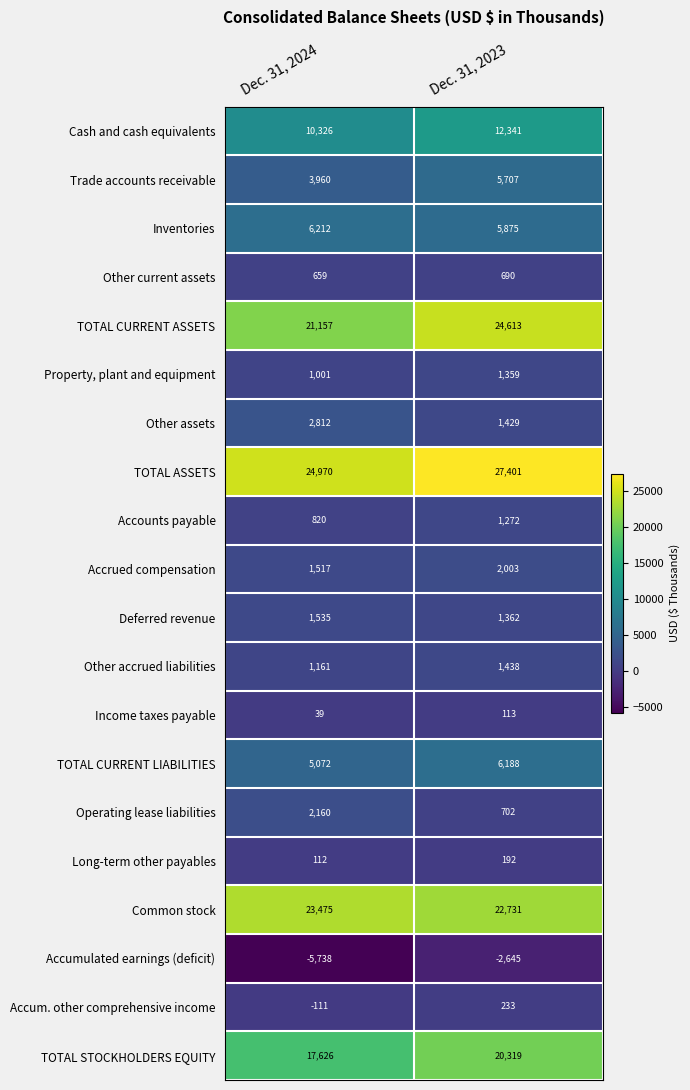

What is the total value across all series at Dec. 31, 2023?

133323